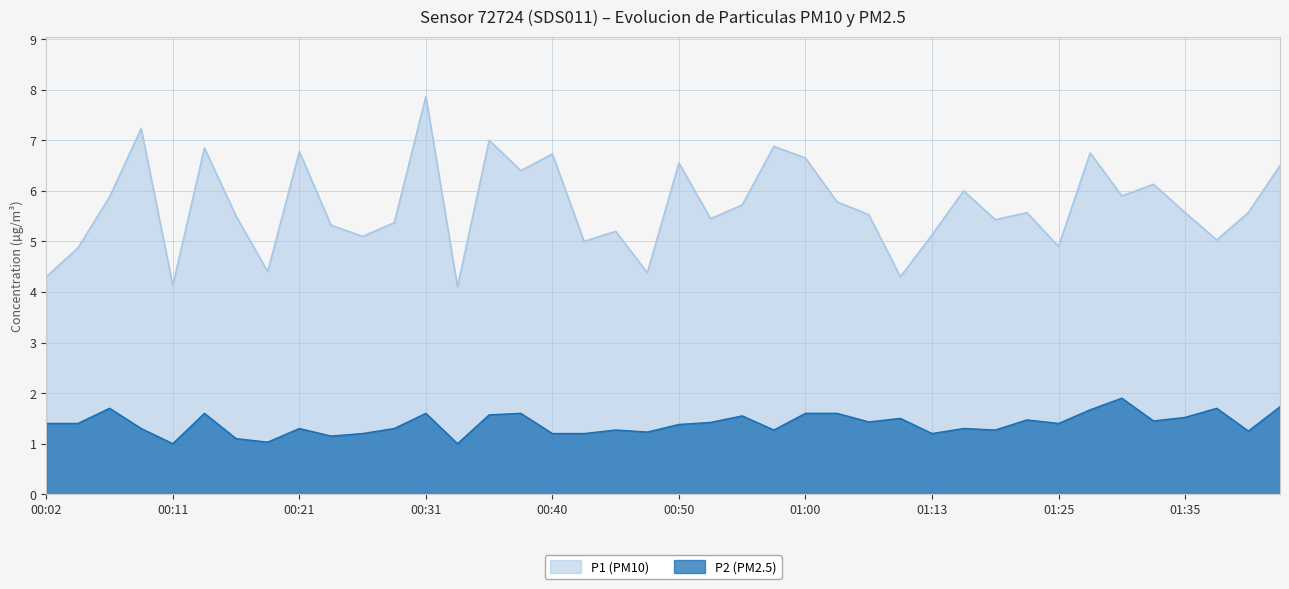

How many data points in P1 are less than 5?

8